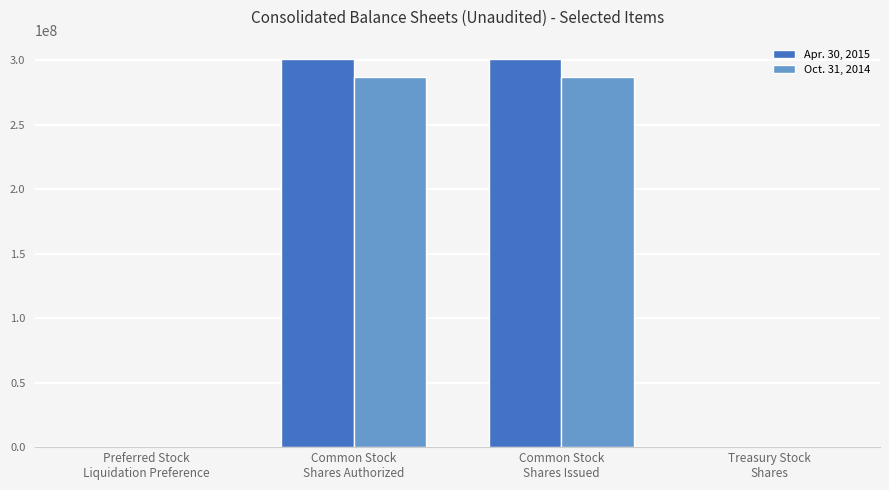

List the series in order of their overall mean, highest first.

Apr. 30, 2015, Oct. 31, 2014